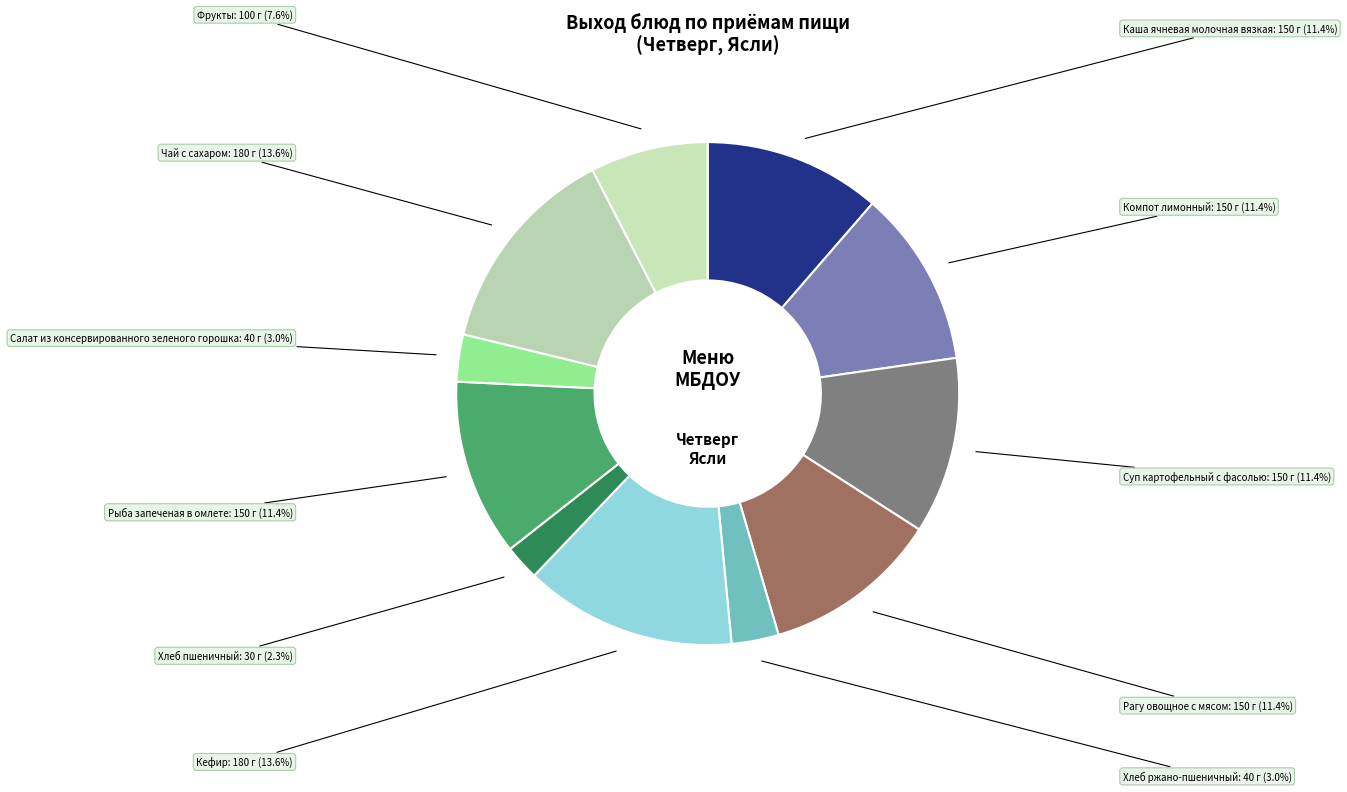

How many slices are in this pie chart?

11